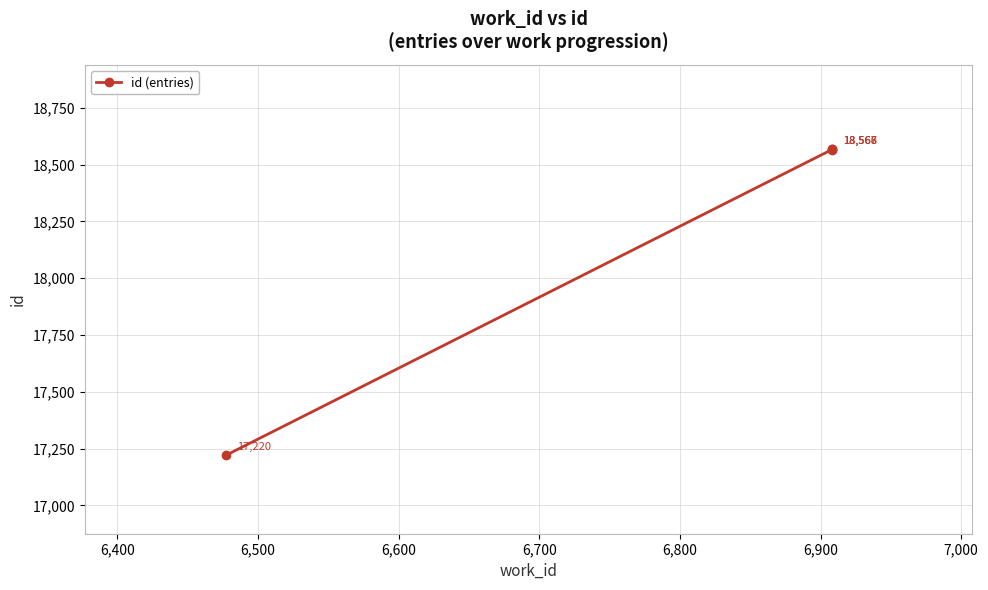

How many lines are shown in the chart?

1